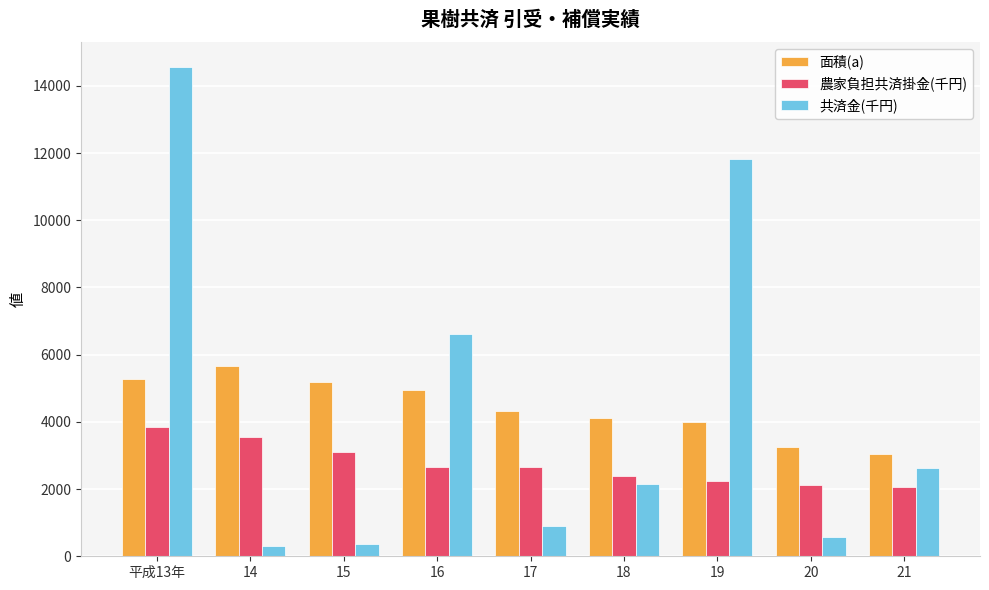

What is the highest value of the 共済金(千円) series?

14573